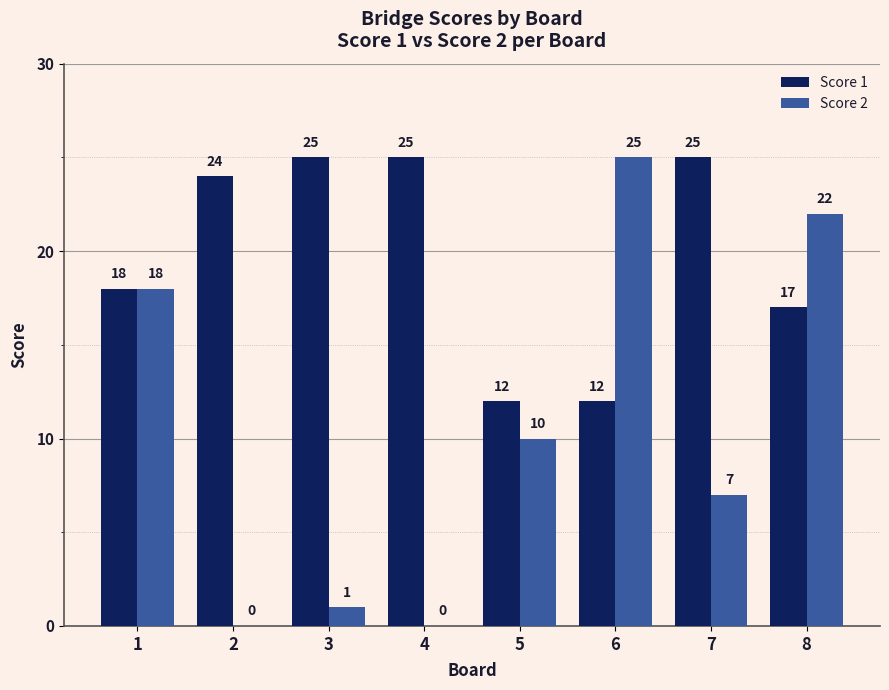

Reading right to left, transcribe all the data shown in this chart.

Score 1: 8=17	7=25	6=12	5=12	4=25	3=25	2=24	1=18
Score 2: 8=22	7=7	6=25	5=10	4=0	3=1	2=0	1=18